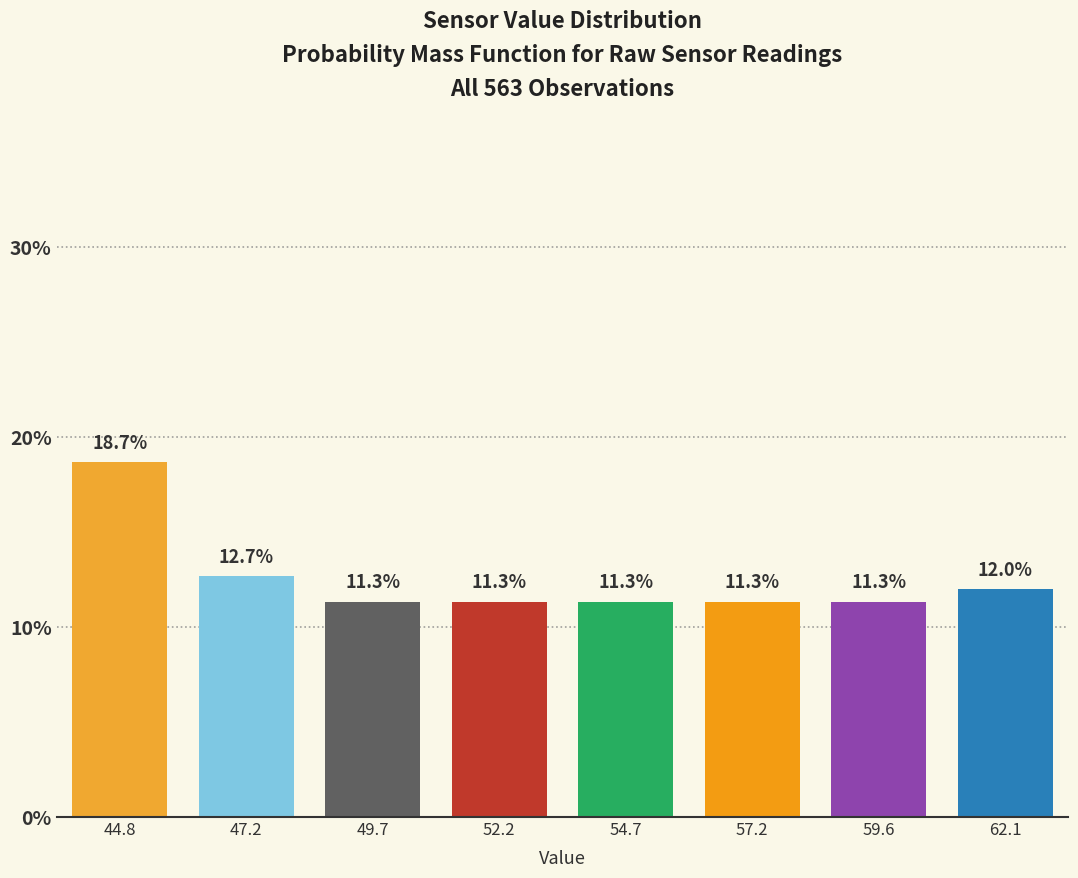

Reading left to right, transcribe all the data shown in this chart.

44.8=18.7	47.2=12.7	49.7=11.3	52.2=11.3	54.7=11.3	57.2=11.3	59.6=11.3	62.1=12.0